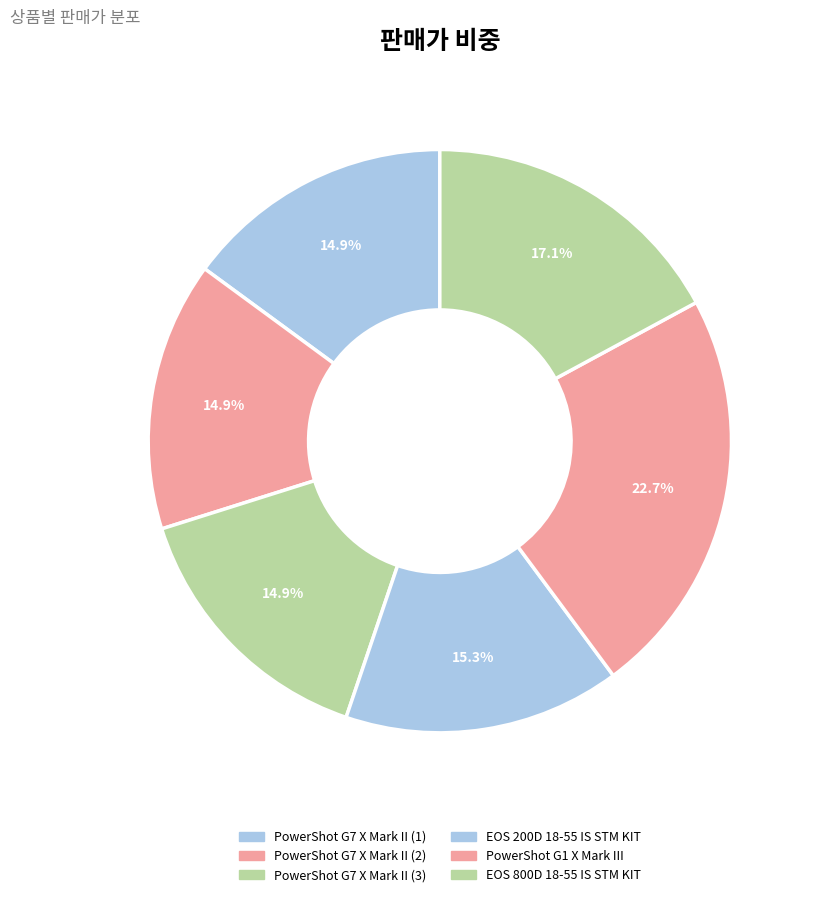

What percentage is NOT represented by PowerShot G7 X Mark II (1)?

85.1%